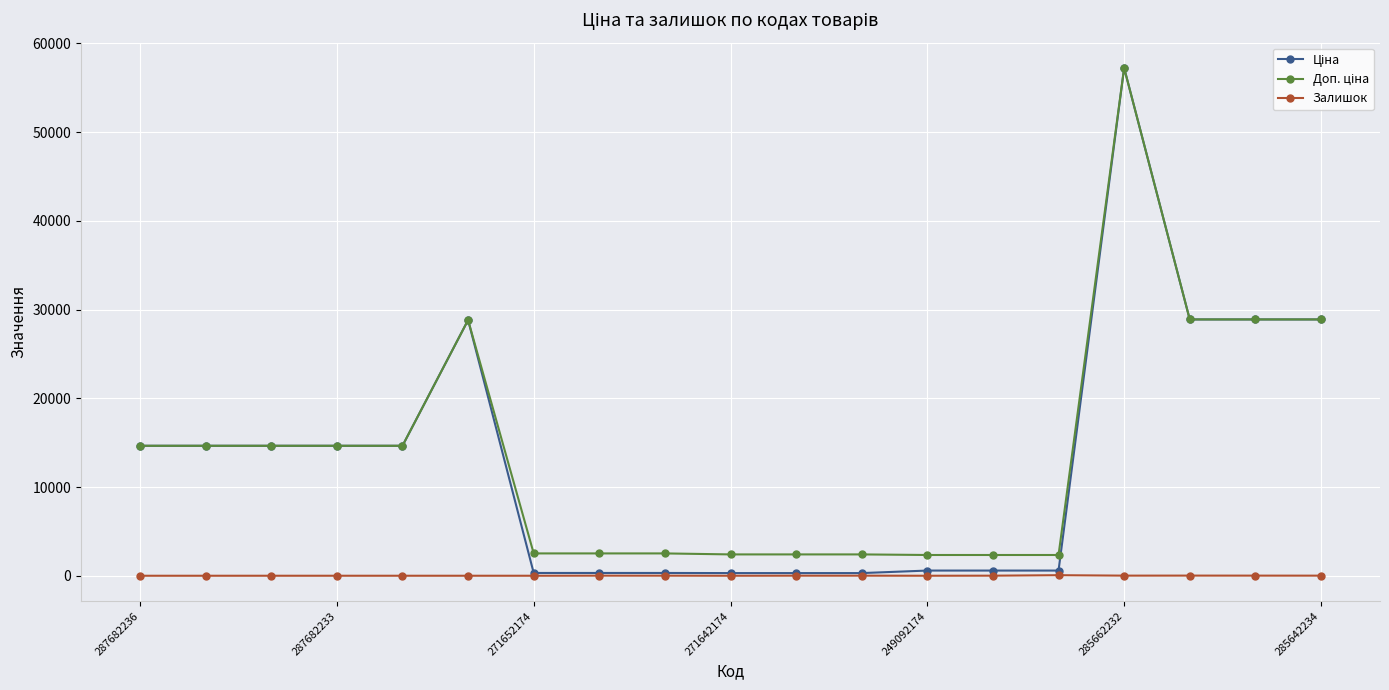

At how many categories does at least one series exceed 23307?

5